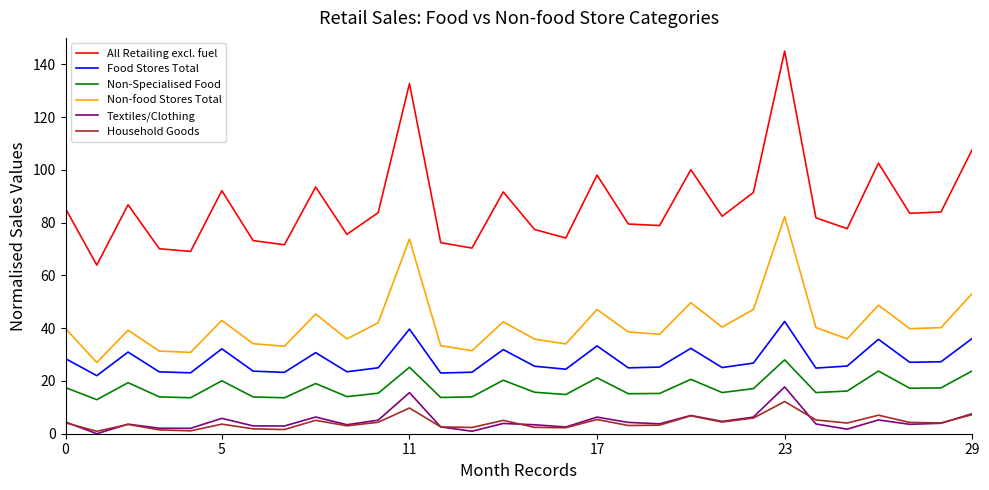

Which series has the largest total across all categories?

All Retailing excl. fuel